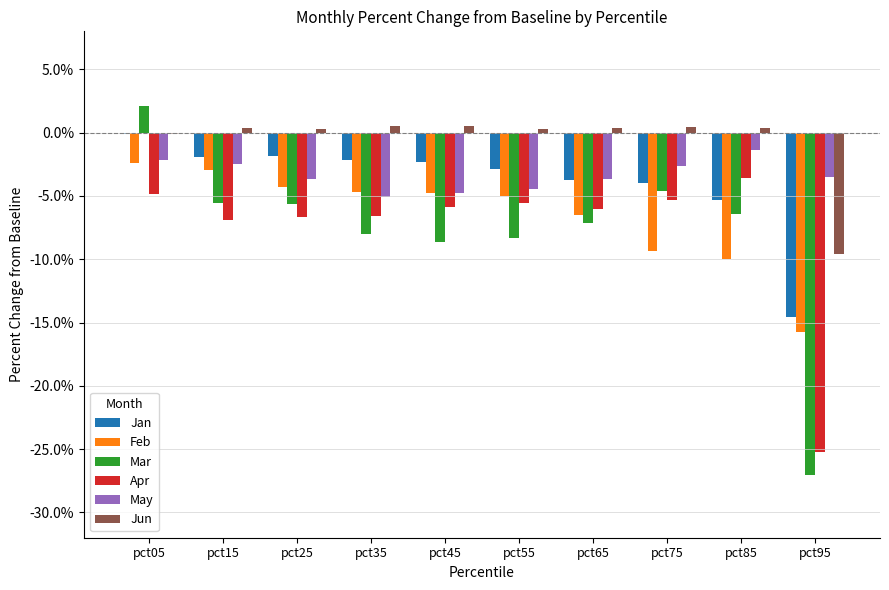

What are all the series names shown in the legend?

Jan, Feb, Mar, Apr, May, Jun